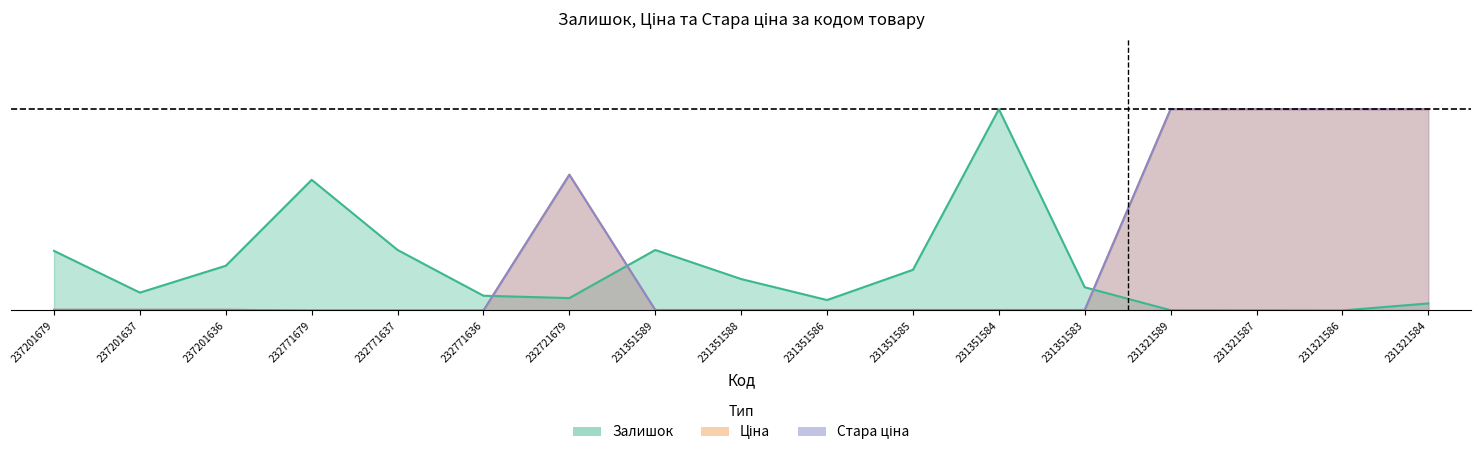

Which series has the largest total across all categories?

Стара ціна